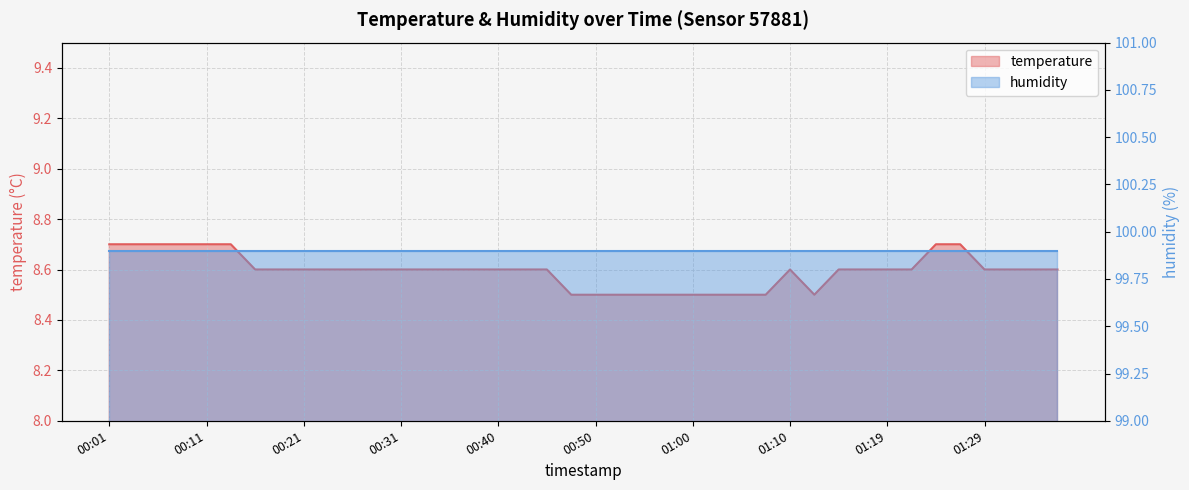

What is the label of the 21st point from the left?

00:50